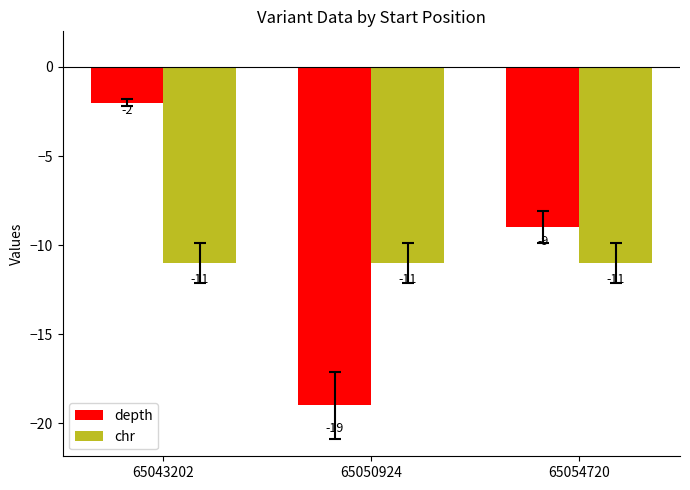

Which series has the widest spread of values?

depth